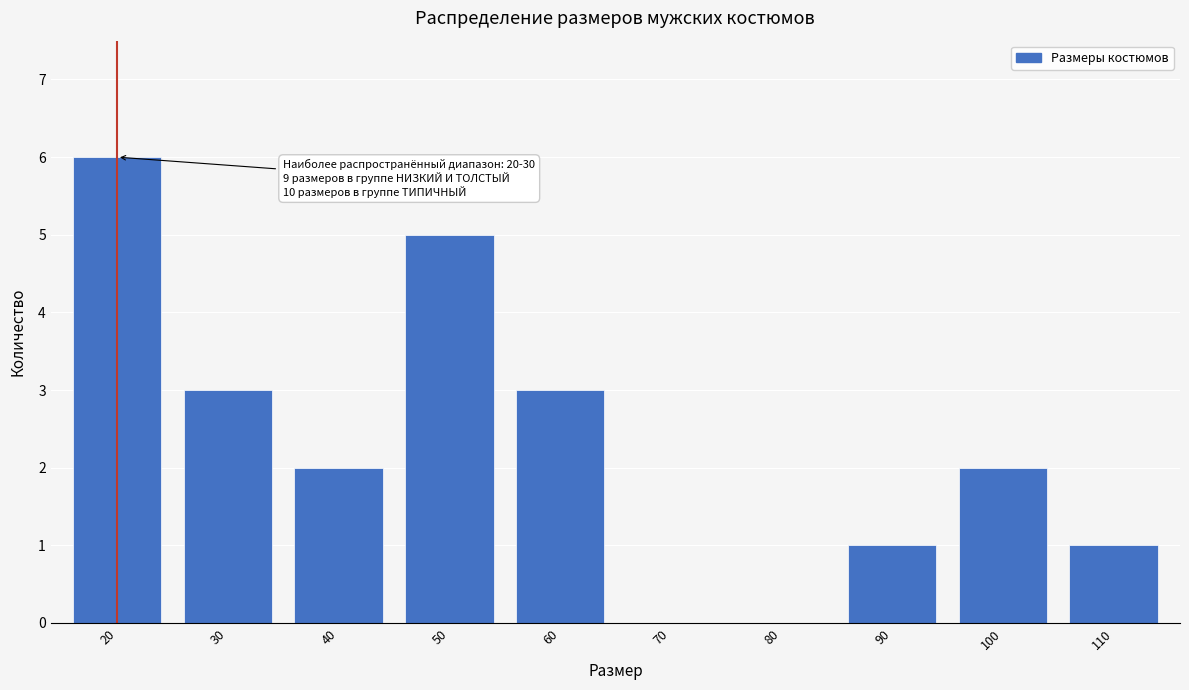

Reading right to left, what are all the values shown in this chart?

110=1	100=2	90=1	80=0	70=0	60=3	50=5	40=2	30=3	20=6